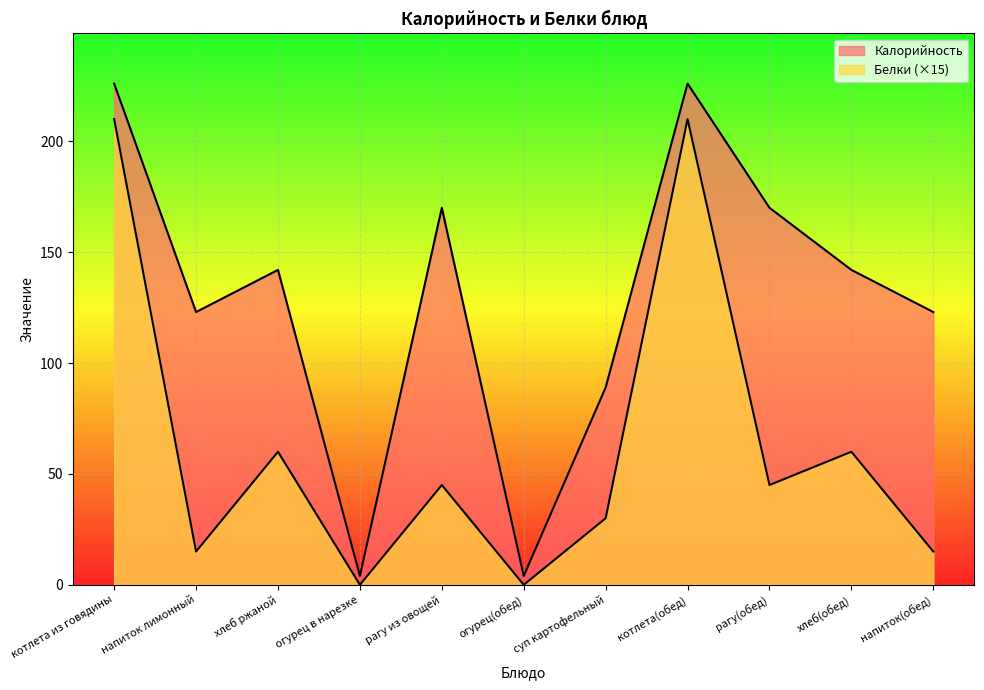

At суп картофельный, list the series in order from smallest to largest.

Белки, Калорийность